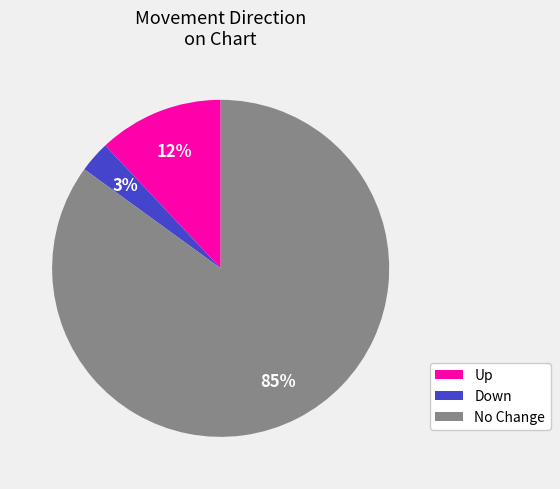

To the nearest percent, what is the difference between the largest and smallest slice percentages?

82%